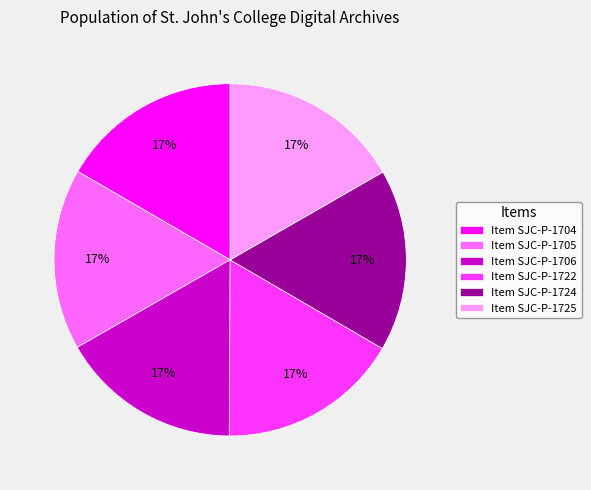

Does Item SJC-P-1706 represent more than half of the total?

No